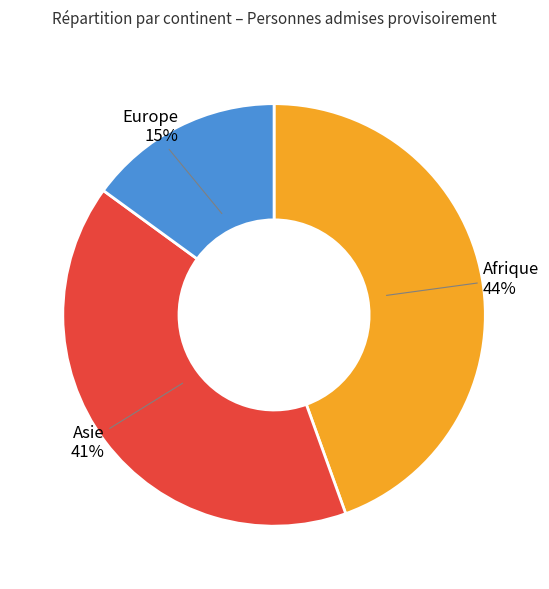

What percentage is the Asie slice, to the nearest percent?

41%